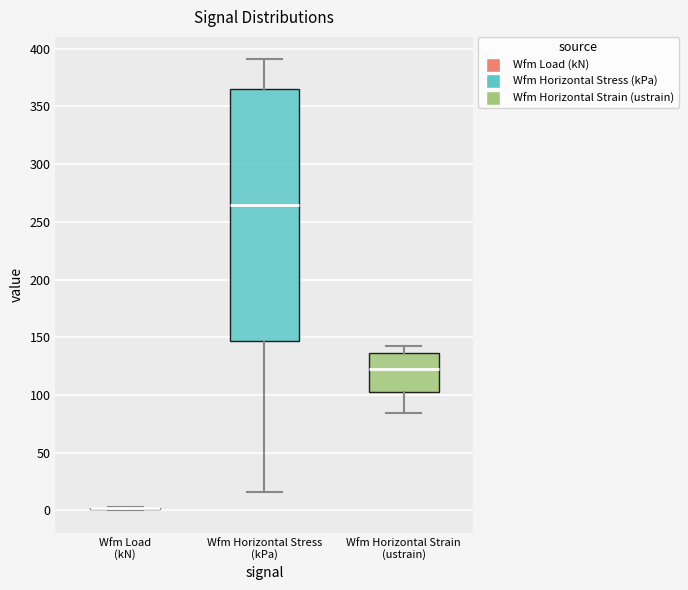

Reading left to right, transcribe this box plot: for each box, give where its median line is, the range the box spans, and where its two whiskers end, as read against the y-axis. The values are not printed on the chart, so give them approximately, as read against the axis.

Wfm Load (kN): box collapsed to a line at 0, whiskers 0 to 5
Wfm Horizontal Stress (kPa): median 265, box 145 to 365, whiskers 15 to 390
Wfm Horizontal Strain (ustrain): median 120, box 105 to 135, whiskers 85 to 140